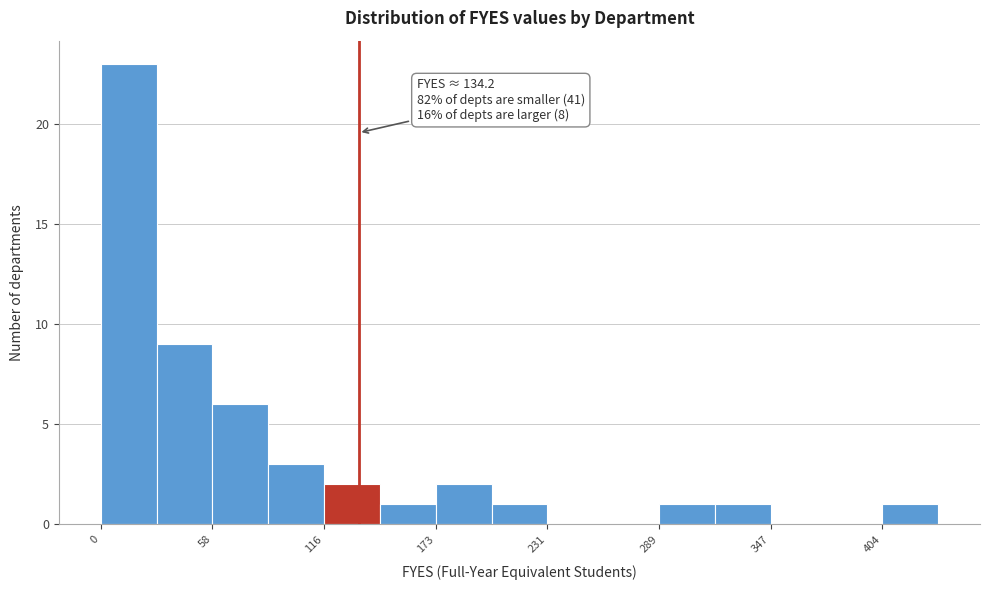

Read against the x-axis, roughly where is the centre of the tallest bar?

20